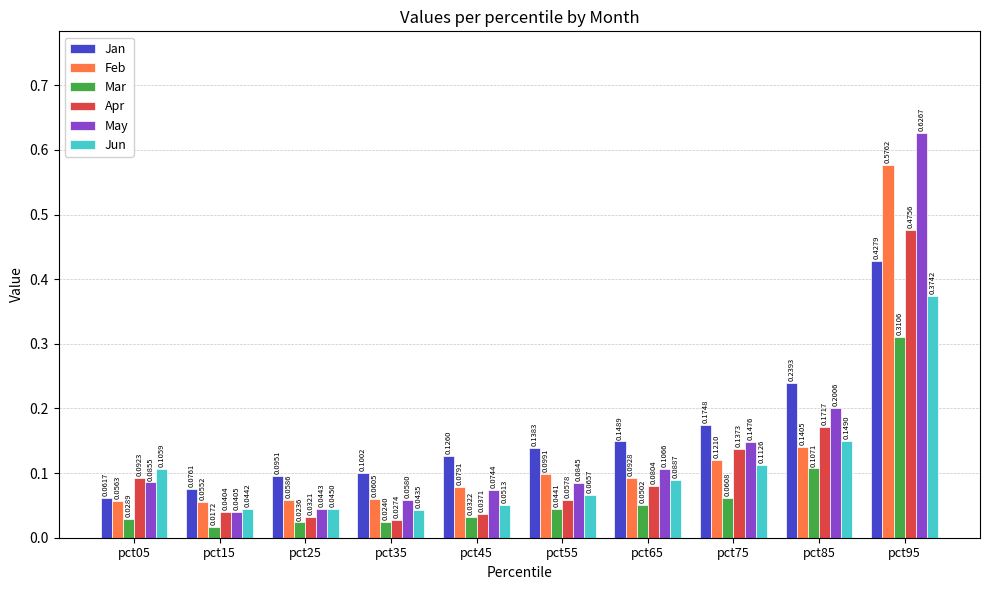

Which category has the lowest value across all series?

pct15